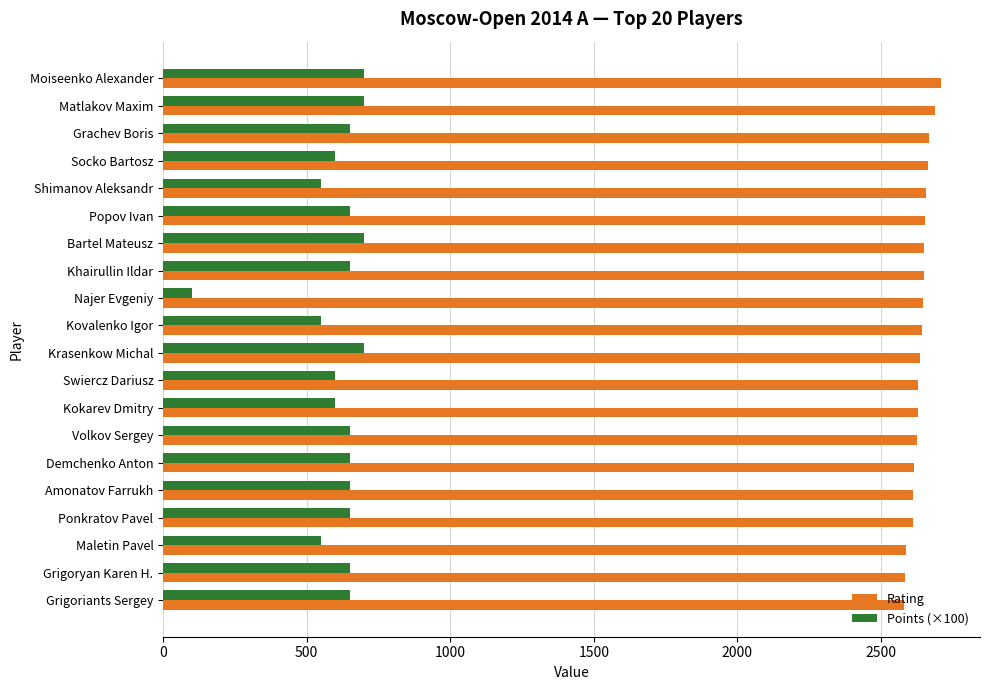

What is the difference between the highest and lowest values at Amonatov Farrukh?

1963